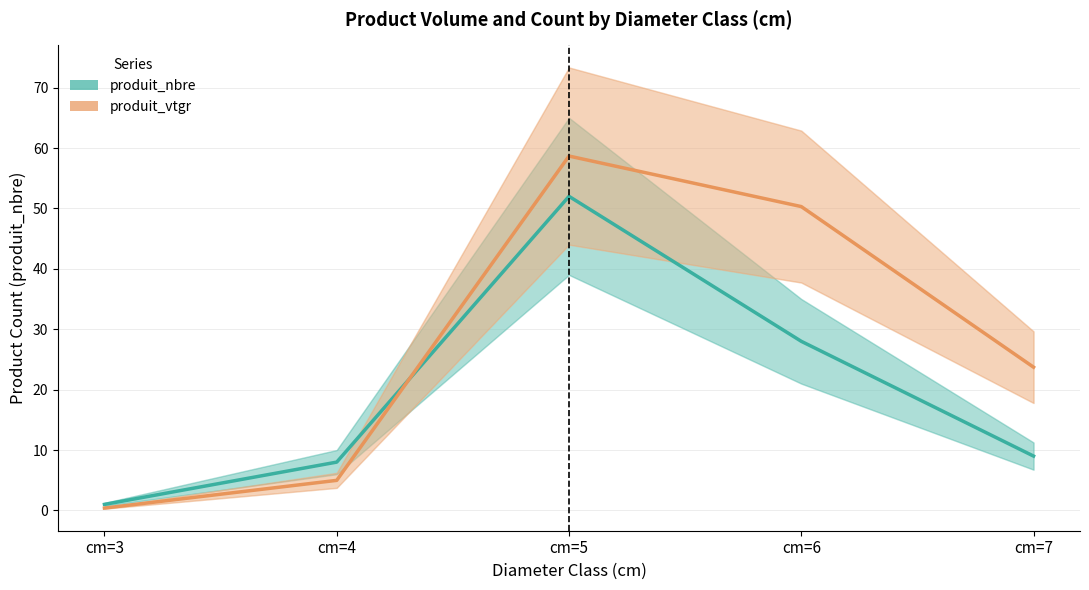

At which label is produit_nbre closest to 26?

cm=6